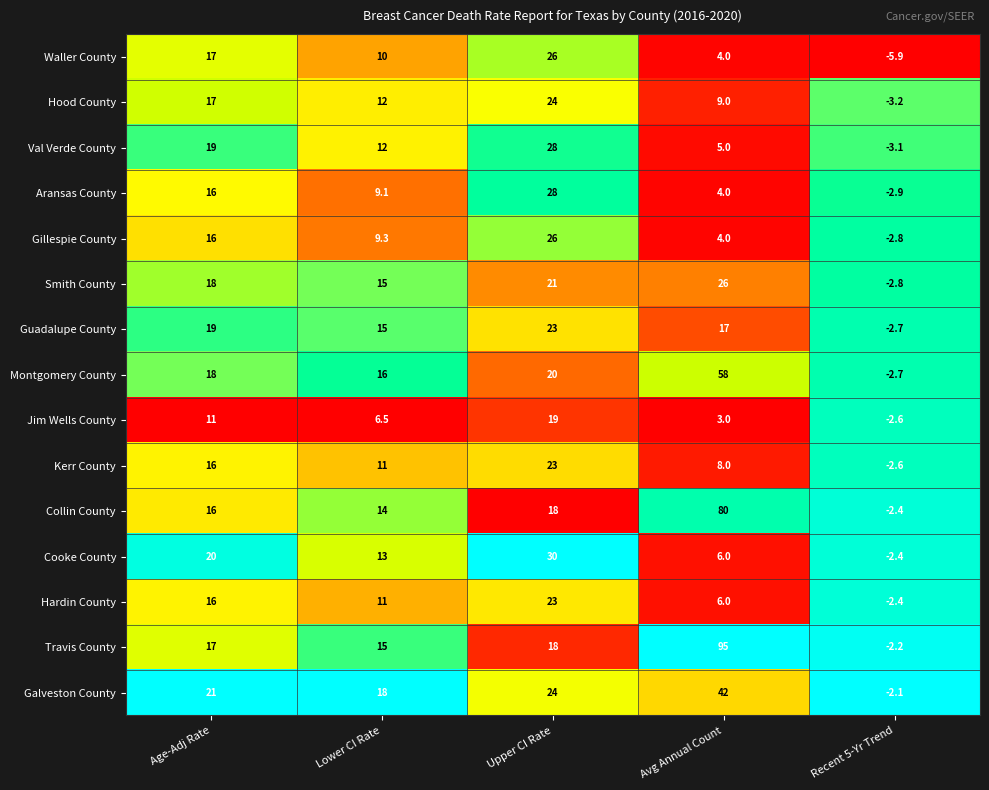

Between Age-Adj Rate and Avg Annual Count, which series saw the biggest shift?

Travis County